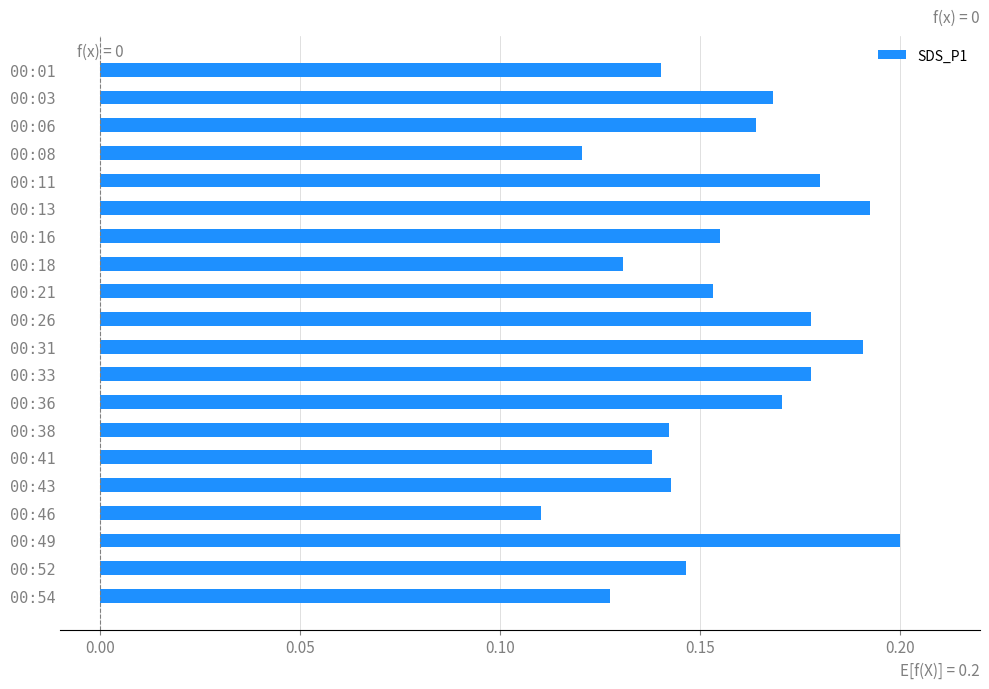

What is the sum of the values at 00:43 and 00:03?

0.3